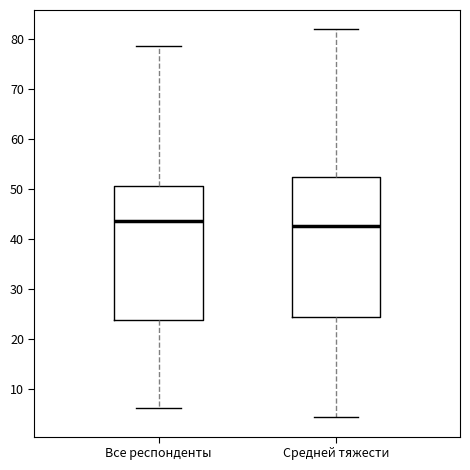

Reading left to right, transcribe this box plot: for each box, give where its median line is, the range the box spans, and where its two whiskers end, as read against the y-axis. The values are not printed on the chart, so give them approximately, as read against the axis.

Все респонденты: median 43, box 24 to 51, whiskers 6 to 79
Средней тяжести: median 43, box 24 to 52, whiskers 4 to 82